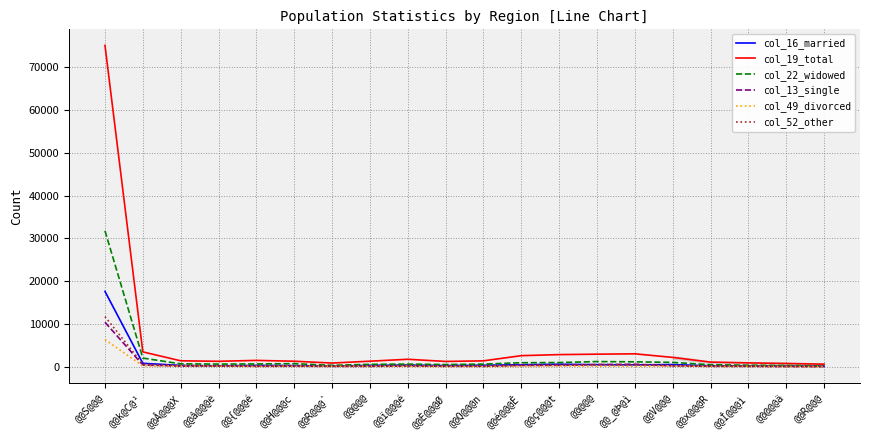

How many lines are shown in the chart?

6